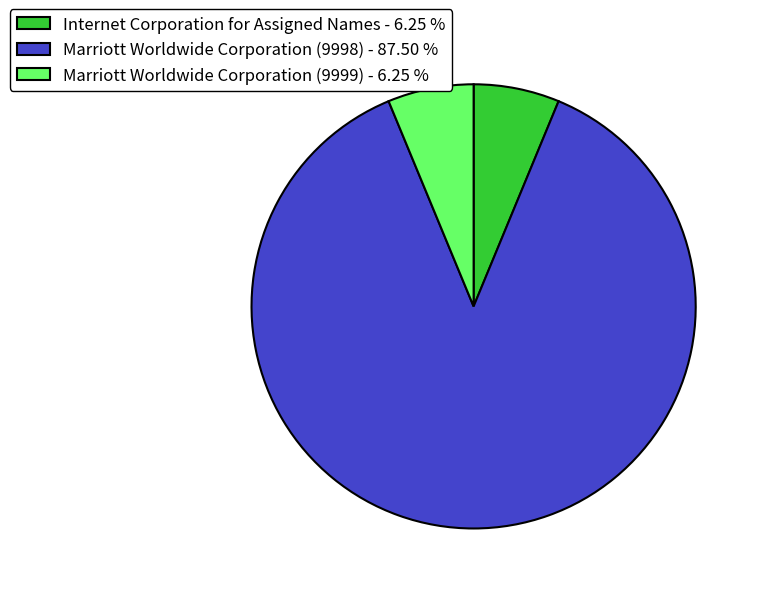

Does Internet Corporation for Assigned Names - 6.25 % represent more than half of the total?

No